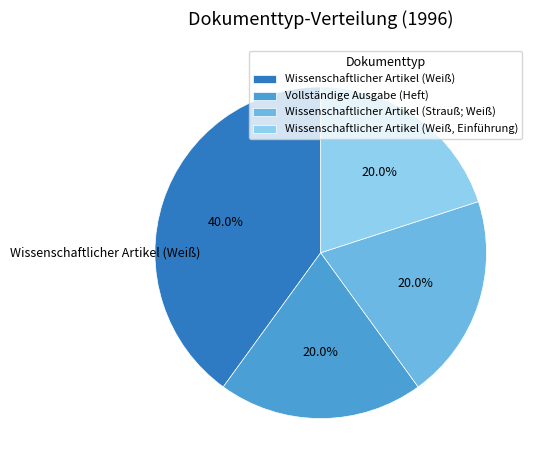

Which has a higher value, Wissenschaftlicher Artikel (Strauß; Weiß) or Wissenschaftlicher Artikel (Weiß)?

Wissenschaftlicher Artikel (Weiß)